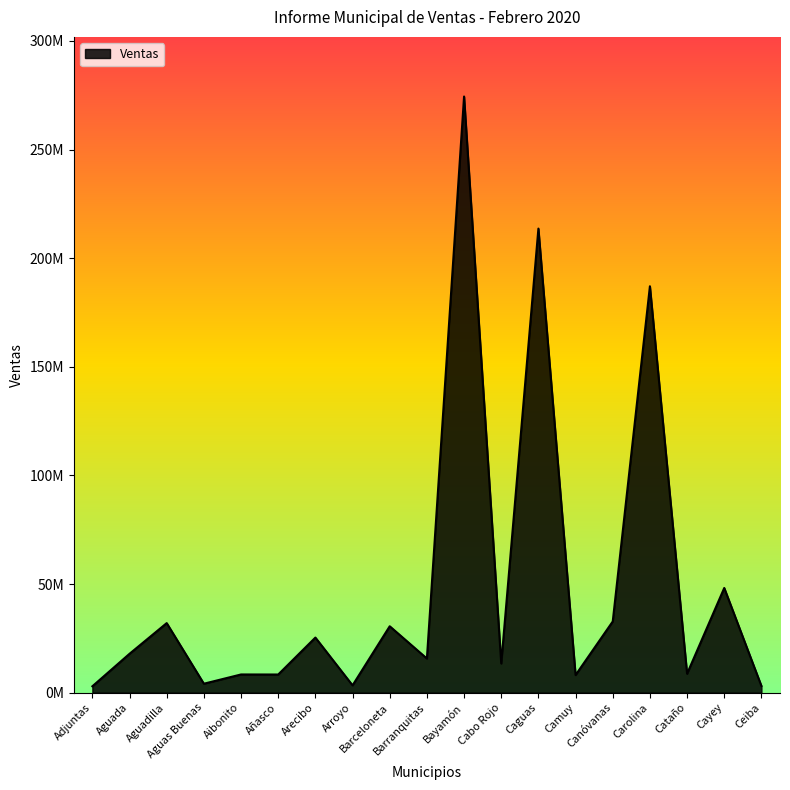

What is the average value?

49373151.2